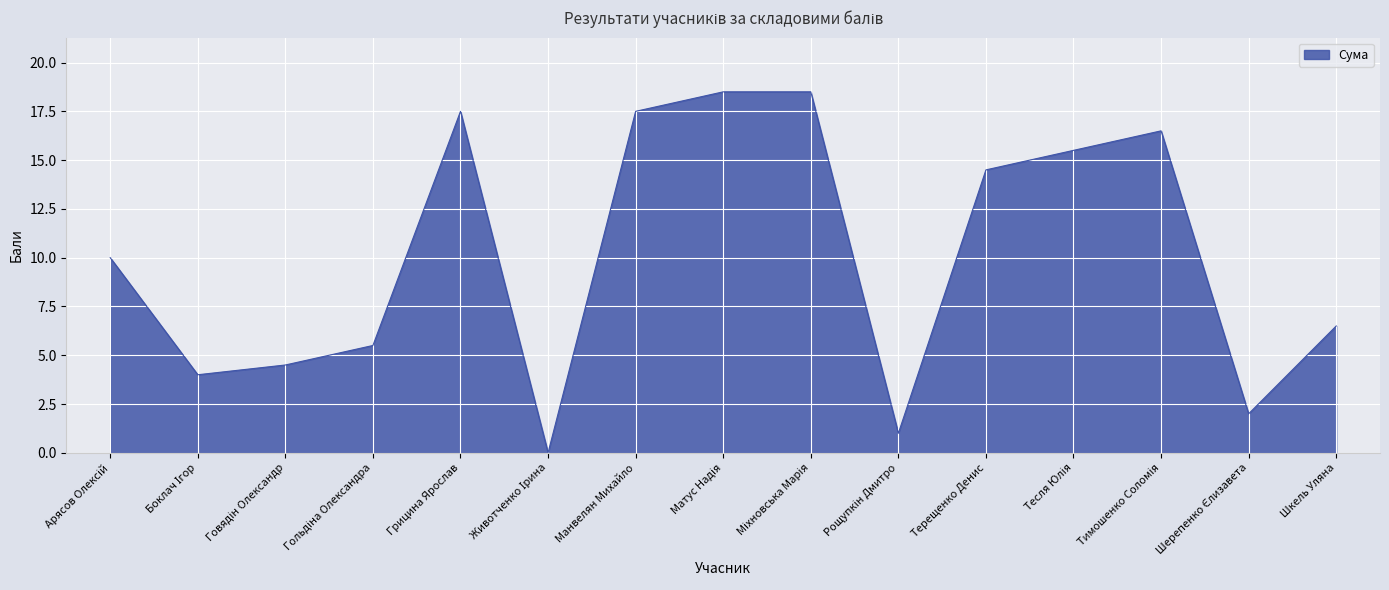

Is it true that the value at Шкель Уляна is 6.5?

True